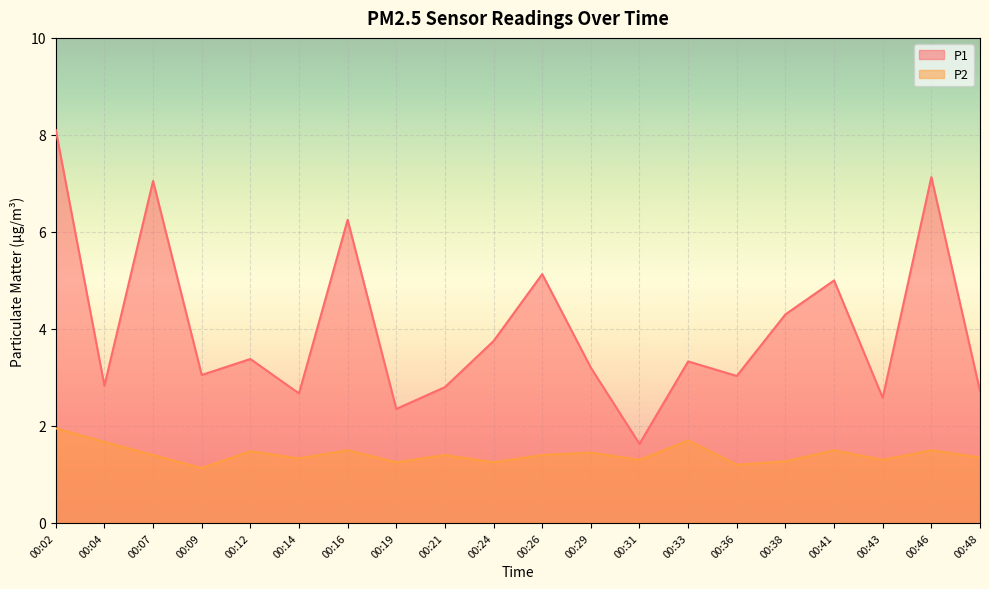

How many interior local valleys does the P1 series have?

7